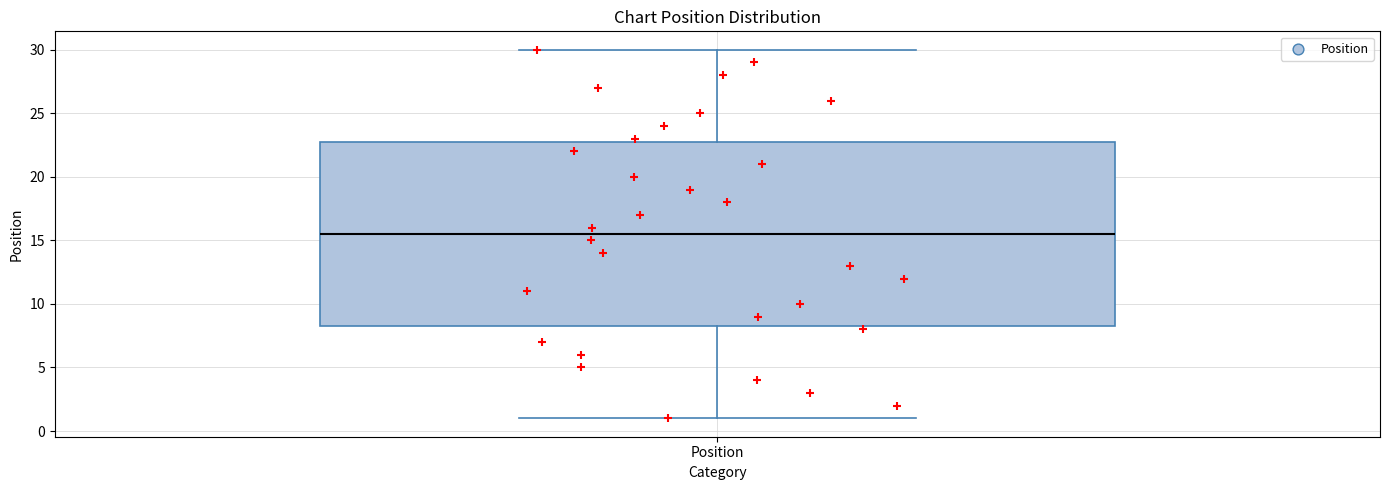

Where is the upper edge of the box for Position on the y-axis? The values are not printed on the chart, so give them approximately, as read against the axis.

23.0